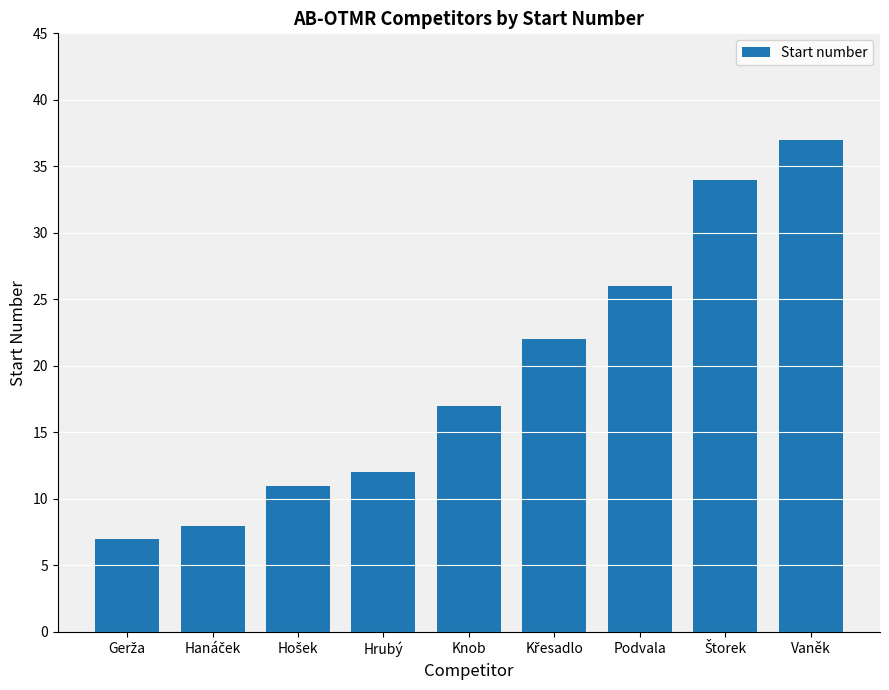

What is the minimum value shown in the chart?

7